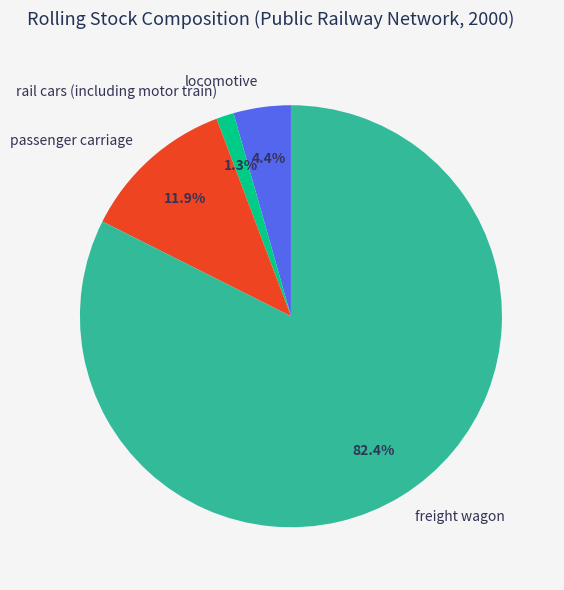

Which slice is the largest?

freight wagon